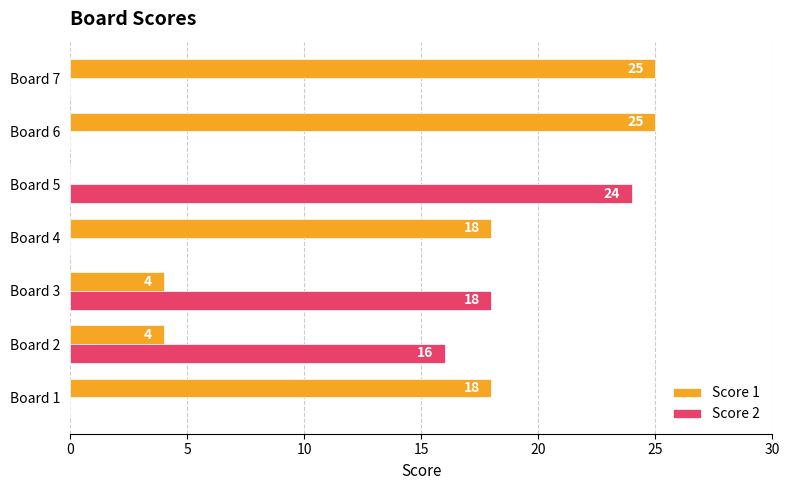

What are all the series names shown in the legend?

Score 1, Score 2